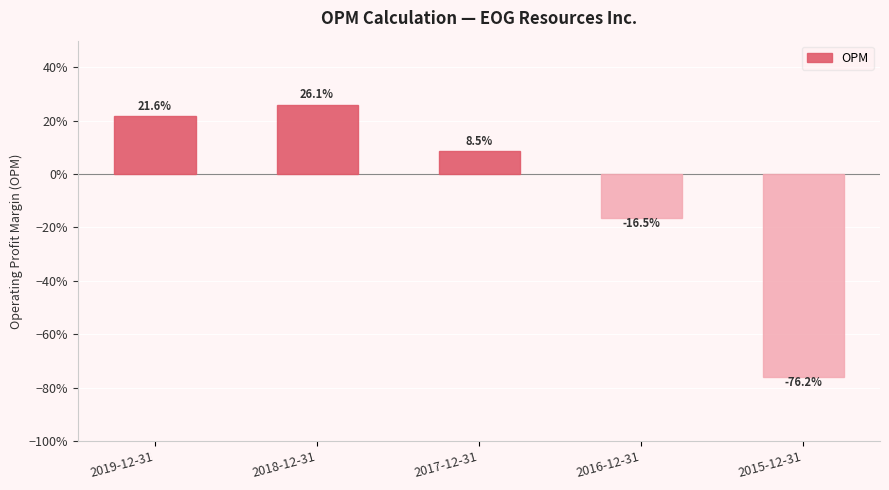

List the labels in order of value, smallest first.

2015-12-31, 2016-12-31, 2017-12-31, 2019-12-31, 2018-12-31